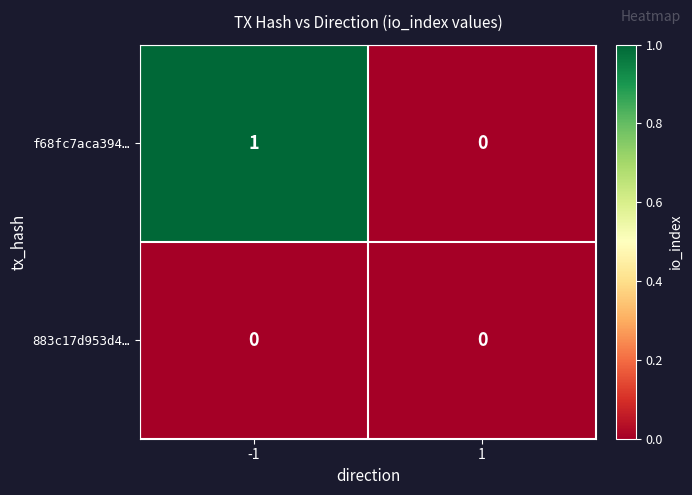

Between -1 and 1, which series saw the biggest shift?

f68fc7aca394…